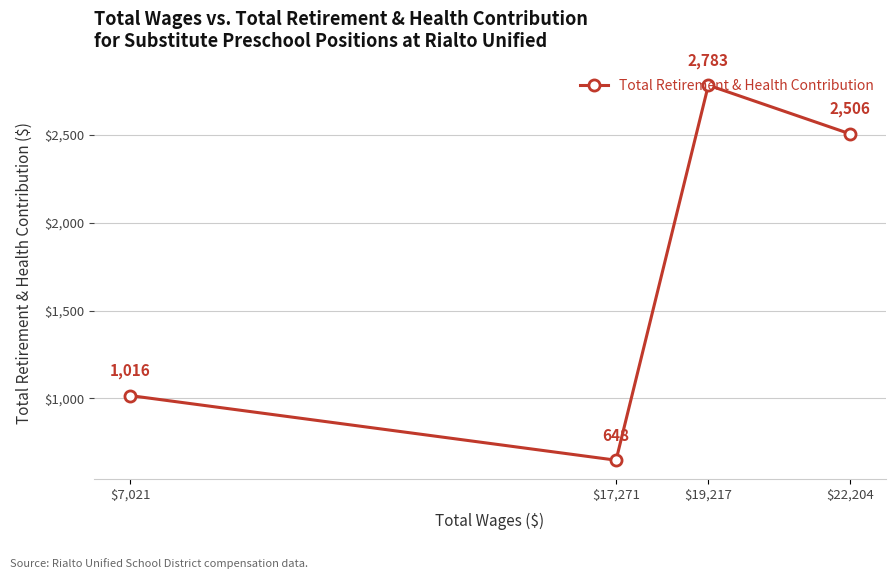

What is the label of the 4th point from the left?

$22,204